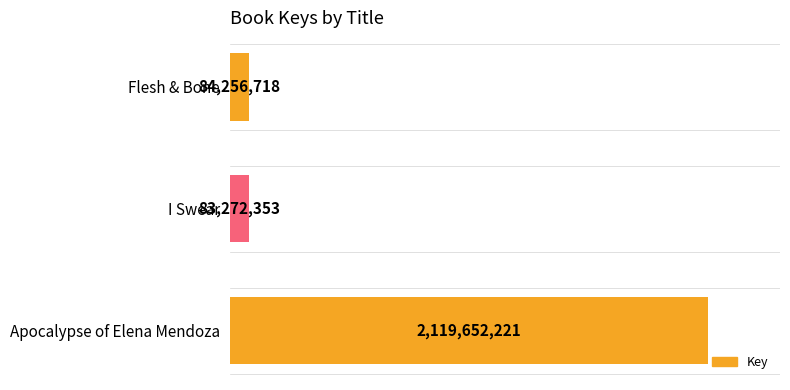

Rank the categories by value from highest to lowest.

Apocalypse of Elena Mendoza, Flesh & Bone, I Swear